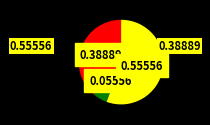

Is there any slice that represents more than half of the pie?

Yes